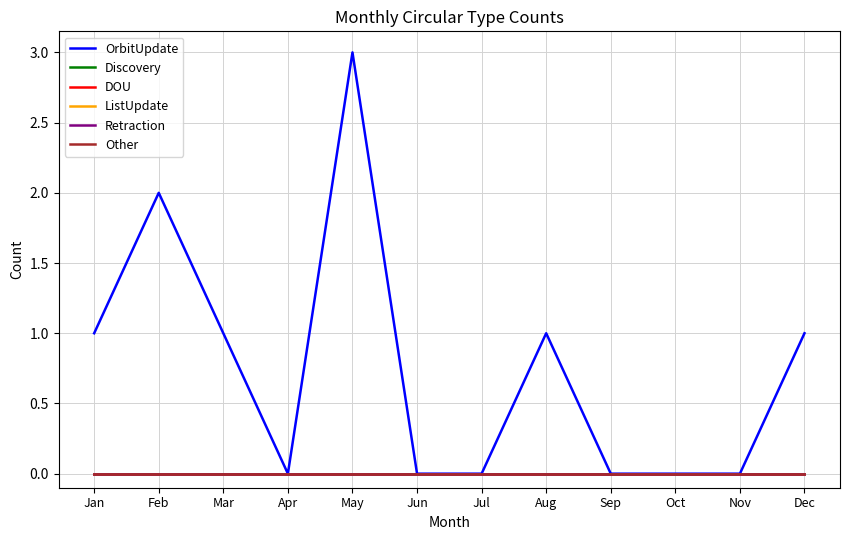

Does the chart have visible grid lines?

Yes